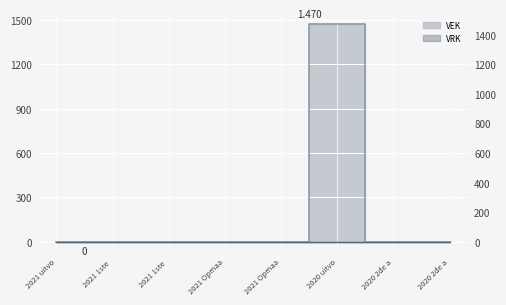

What is the difference between the maximum and minimum values?

1470